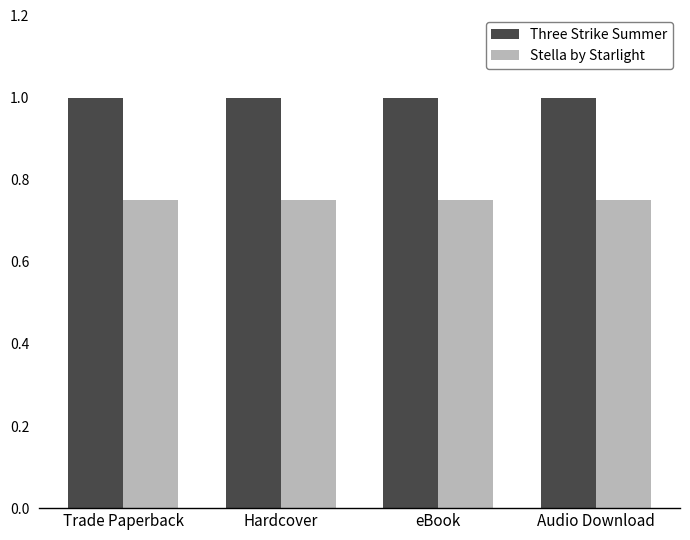

Is it true that Three Strike Summer equals 1.0 at eBook?

True